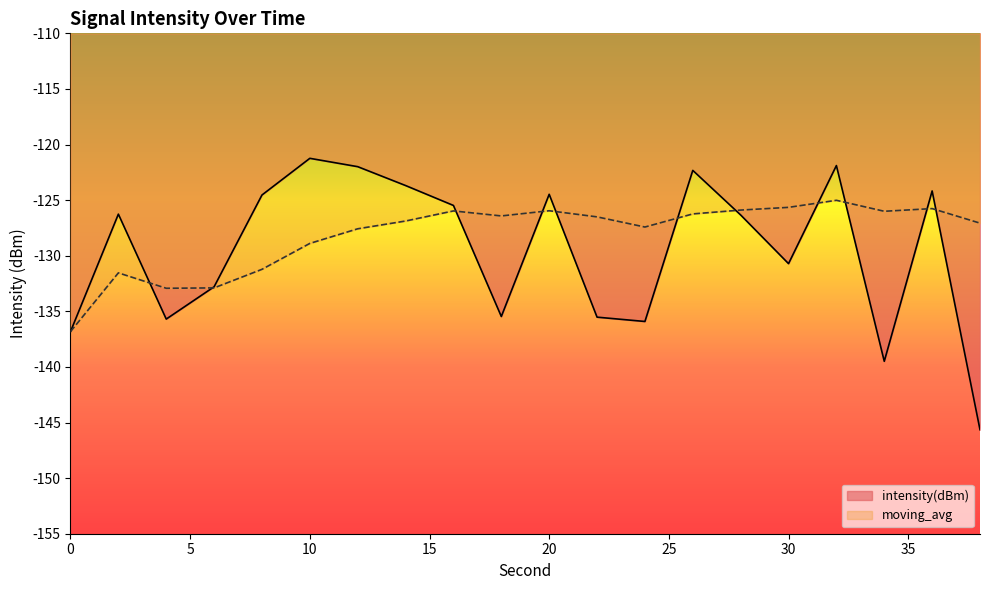

At 18, list the series in order from largest to smallest.

moving_avg, intensity(dBm)